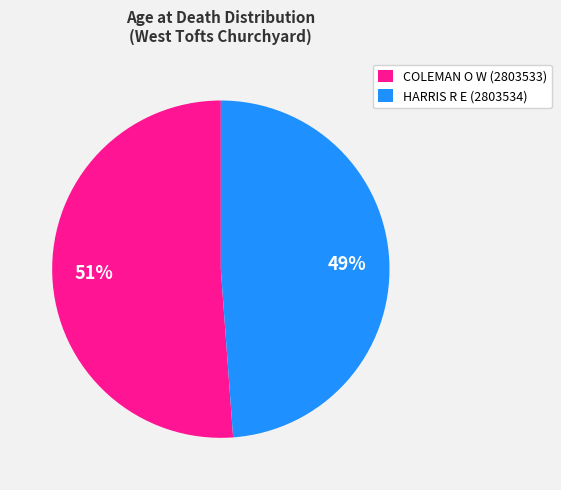

Approximately how many times larger is the value at COLEMAN O W (2803533) compared to HARRIS R E (2803534)?

1.0